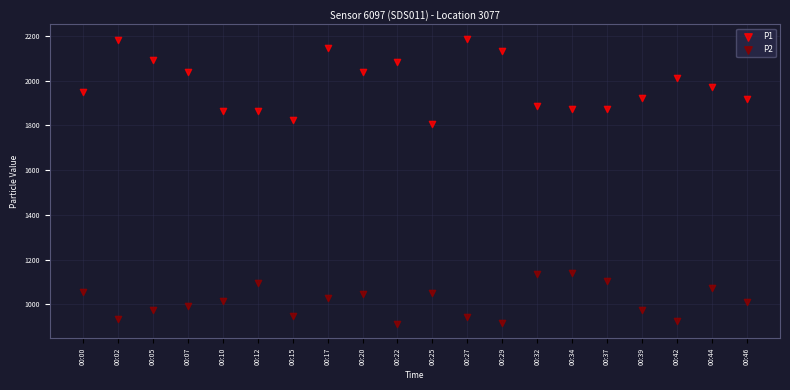

Across all series, what Y value is closest to 1549?

1808.1